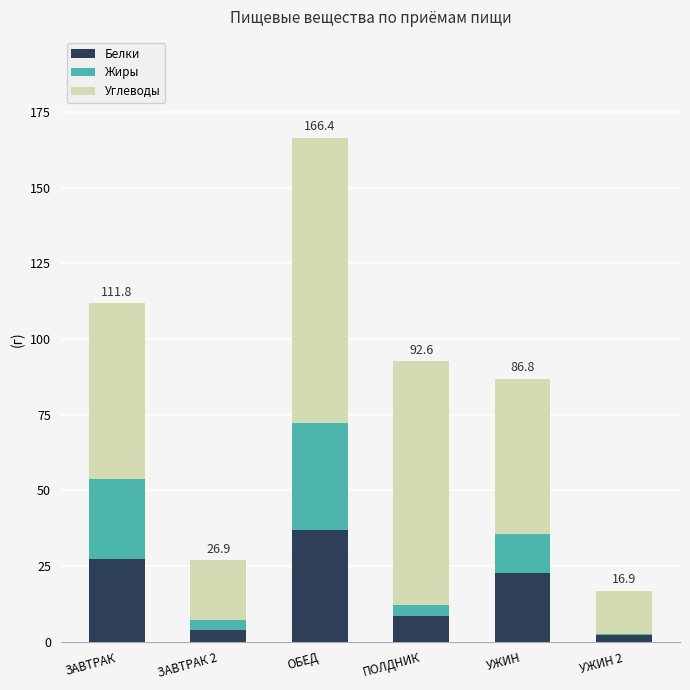

How many categories are shown in the chart?

6